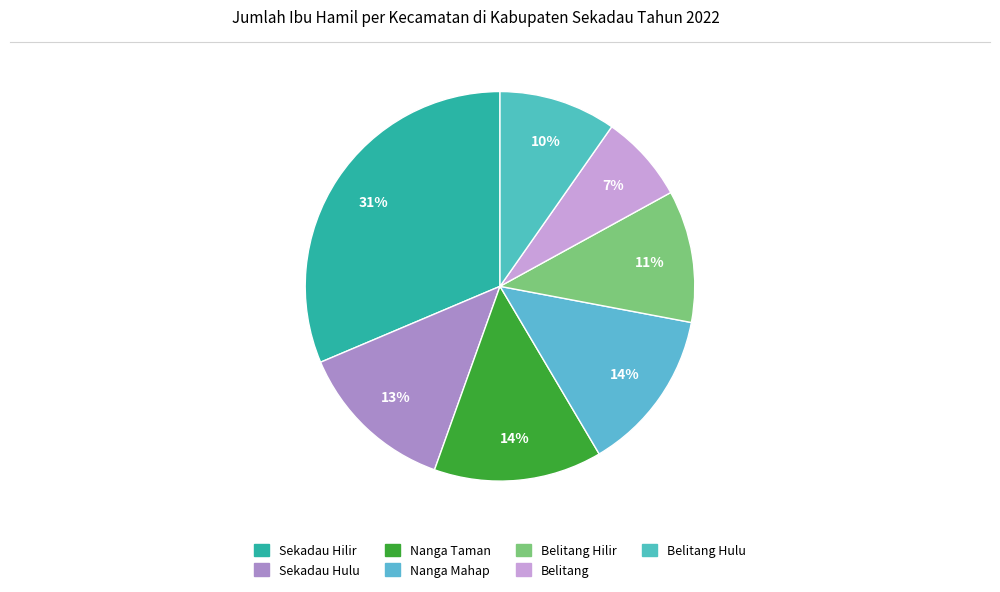

Rank the categories by value from lowest to highest.

Belitang, Belitang Hulu, Belitang Hilir, Sekadau Hulu, Nanga Mahap, Nanga Taman, Sekadau Hilir